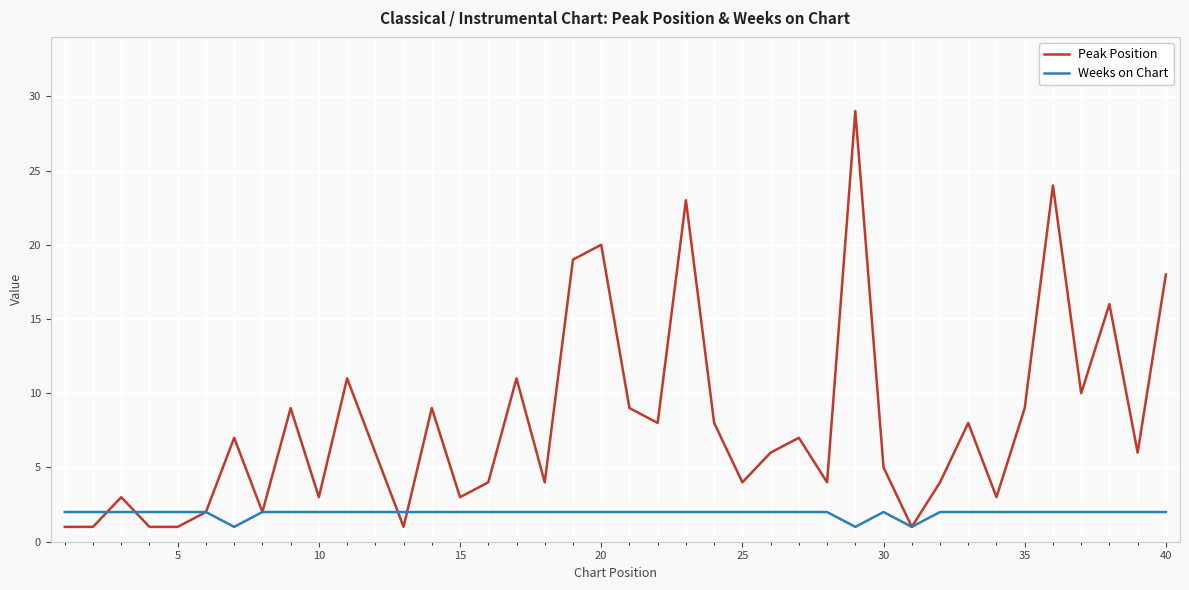

What is the maximum value for Peak Position?

29